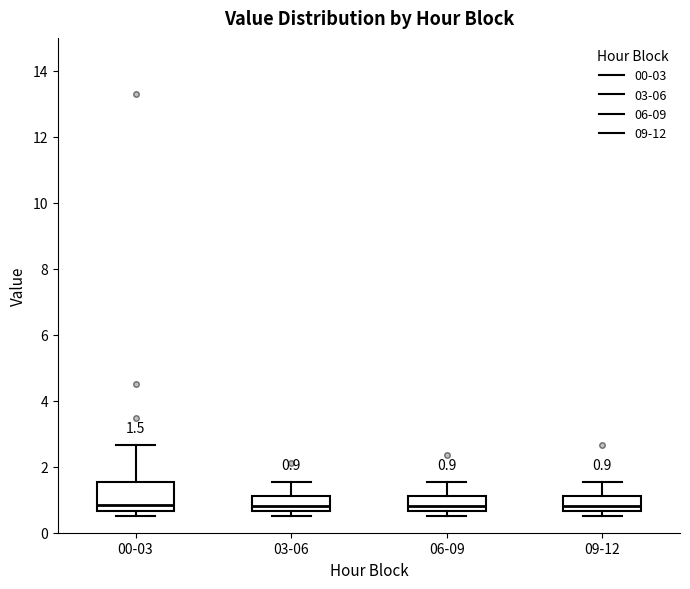

Comparing the boxes themselves (not the whiskers), which one is the tallest?

00-03